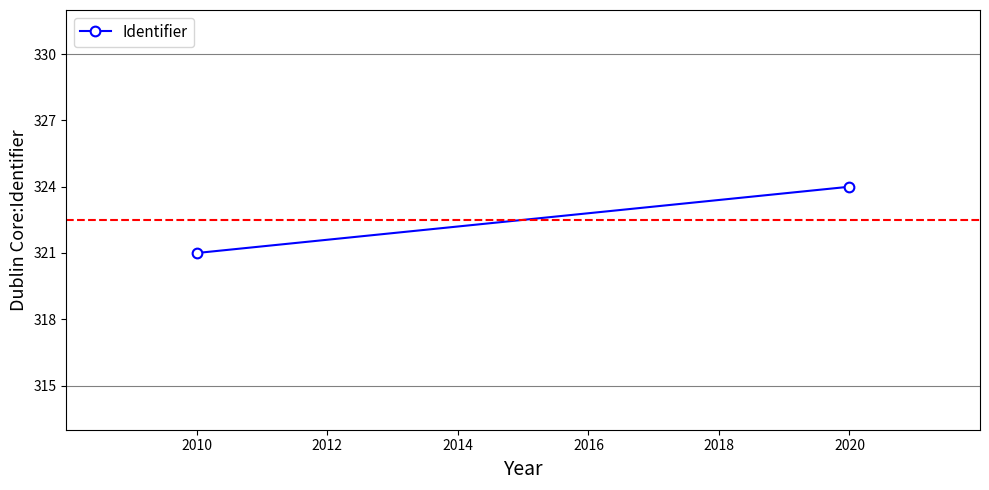

Count the values in the range 321 to 324.

2